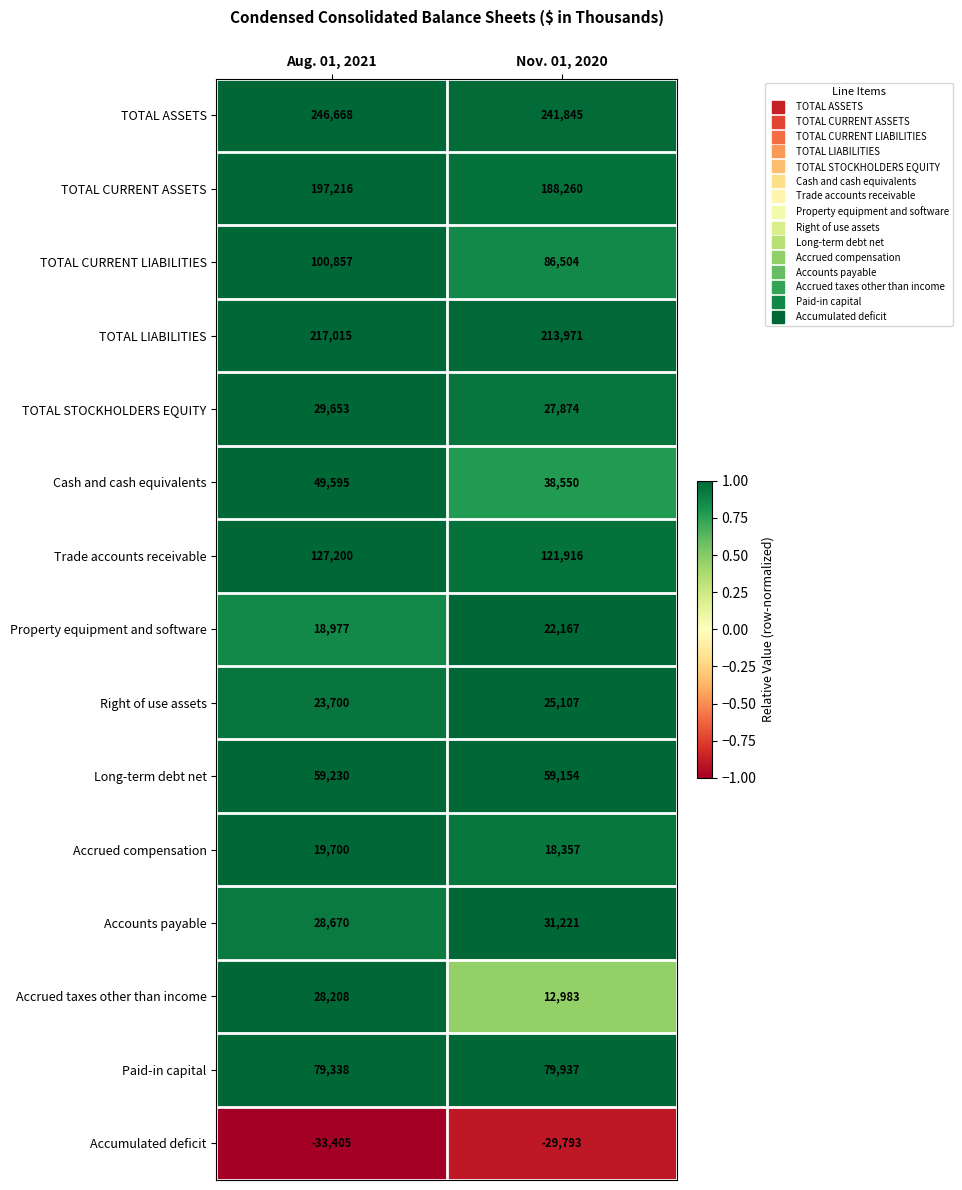

What is the maximum value shown in the chart?

246668